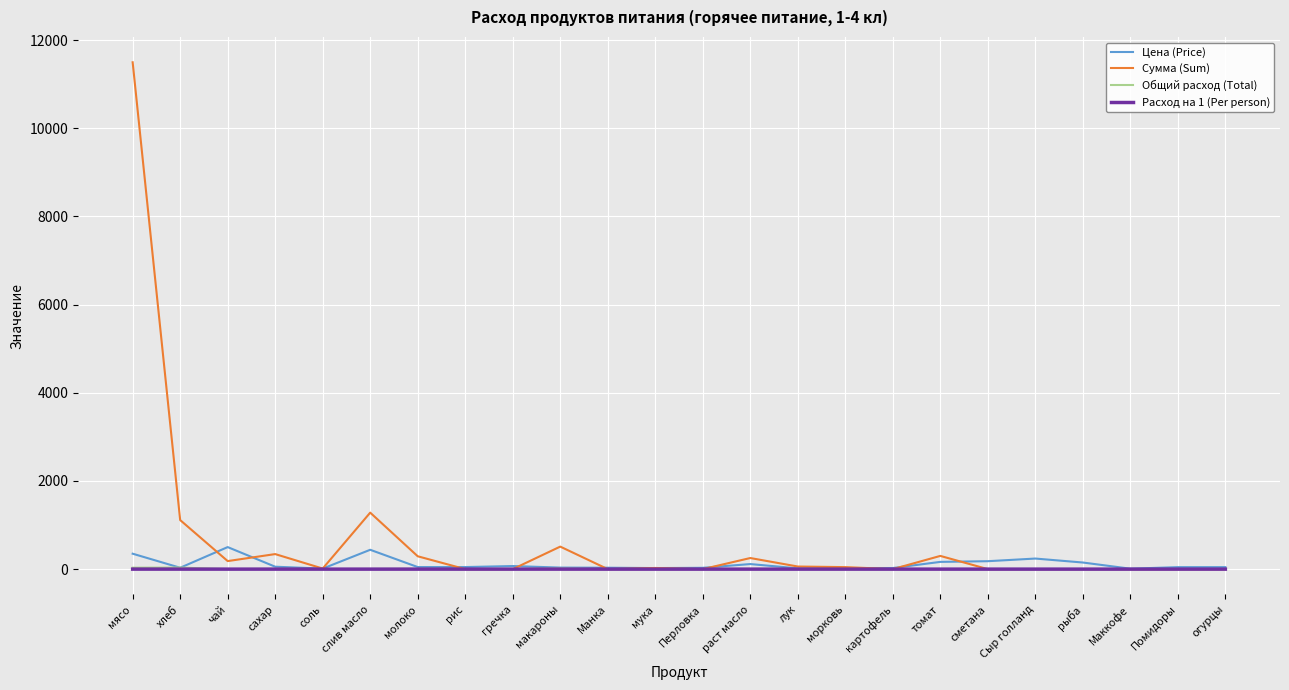

Which series has the largest range (max minus min)?

Сумма (Sum)